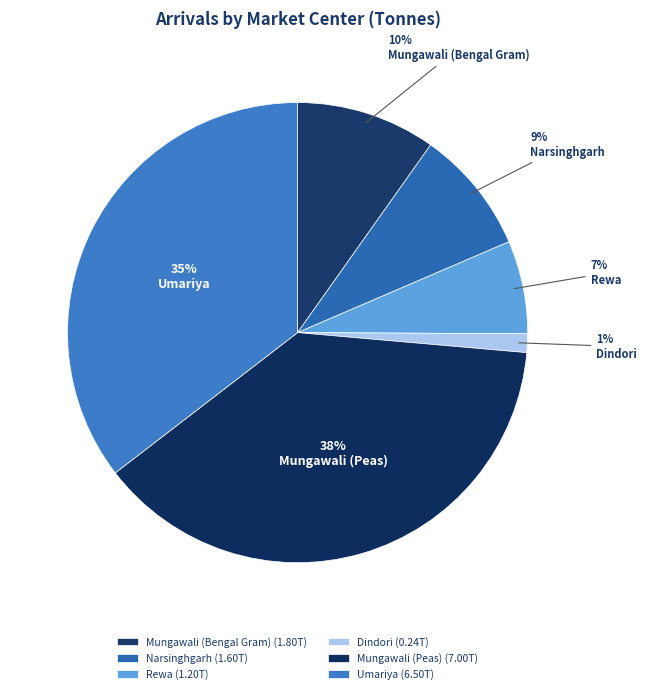

How many slices are in this pie chart?

6